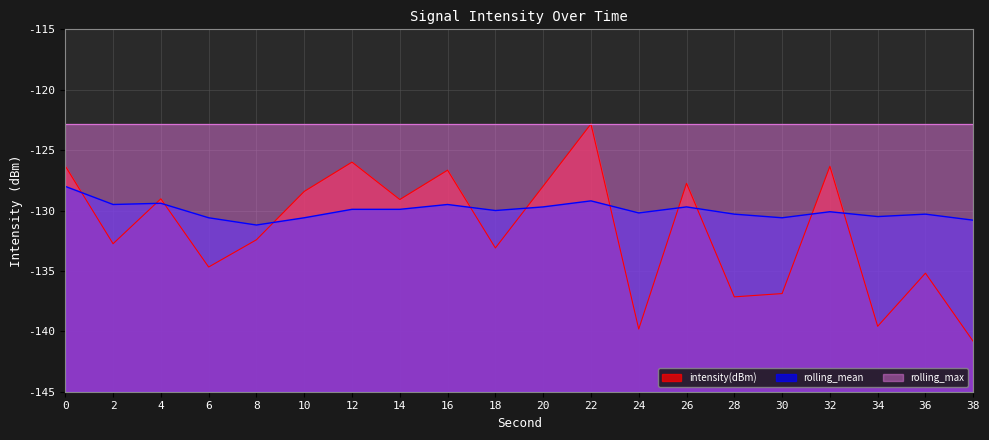

What is the value of the rolling_mean point at the 1st from the left?

-128.0